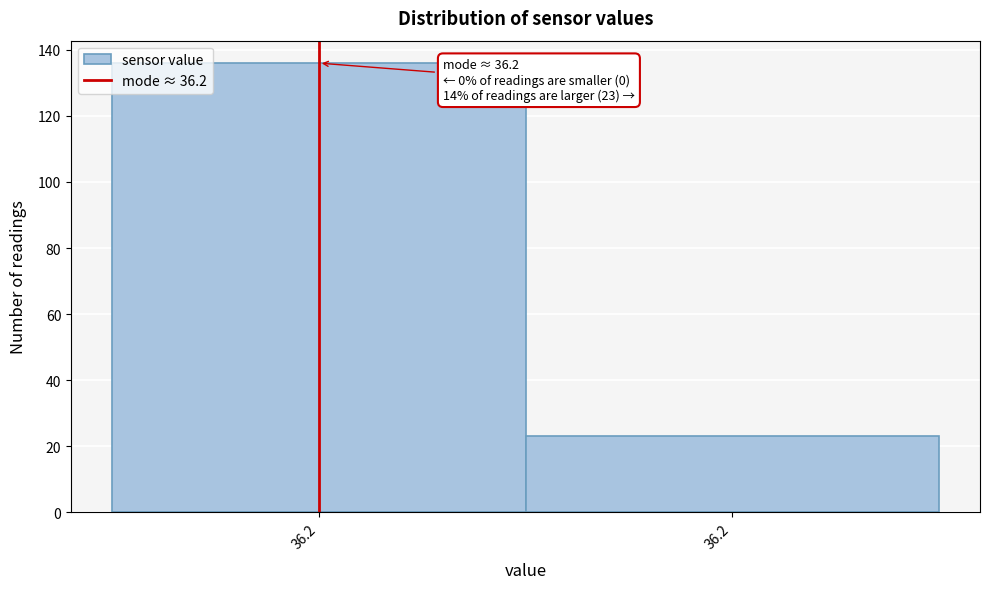

Does the chart contain any negative values?

No